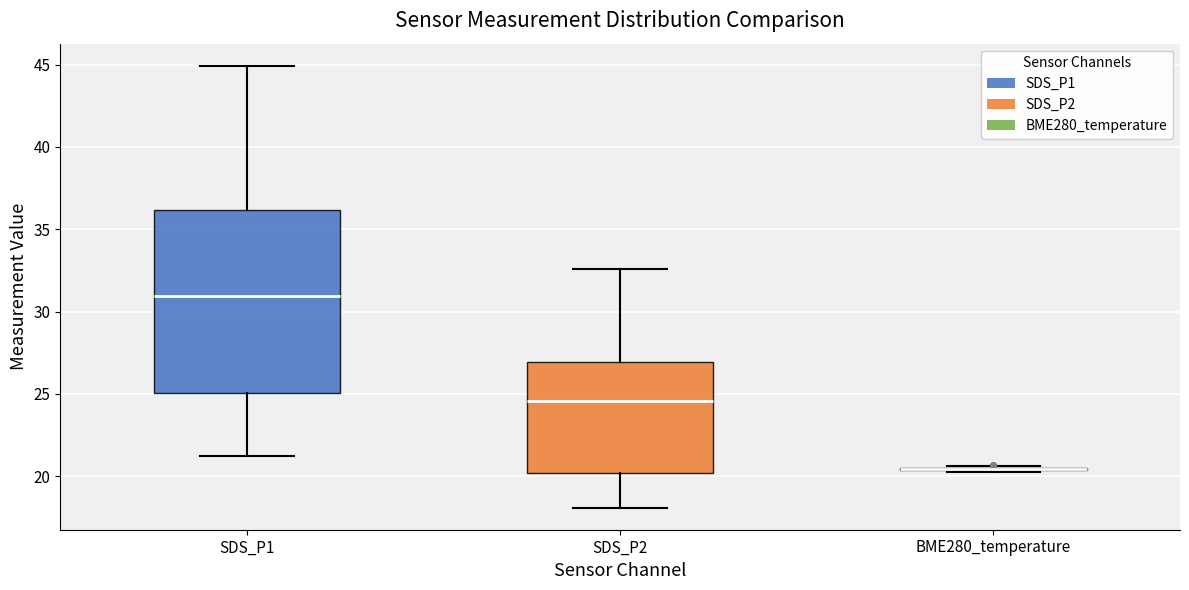

Reading left to right, read every box against the y-axis: the position of its median line, the range the box covers, and the ends of its whiskers. The values are not printed on the chart, so give them approximately, as read against the axis.

SDS_P1: median 31.0, box 25.0 to 36.0, whiskers 21.0 to 45.0
SDS_P2: median 24.5, box 20.0 to 27.0, whiskers 18.0 to 32.5
BME280_temperature: box collapsed to a line at 20.5, whiskers 20.0 to 20.5